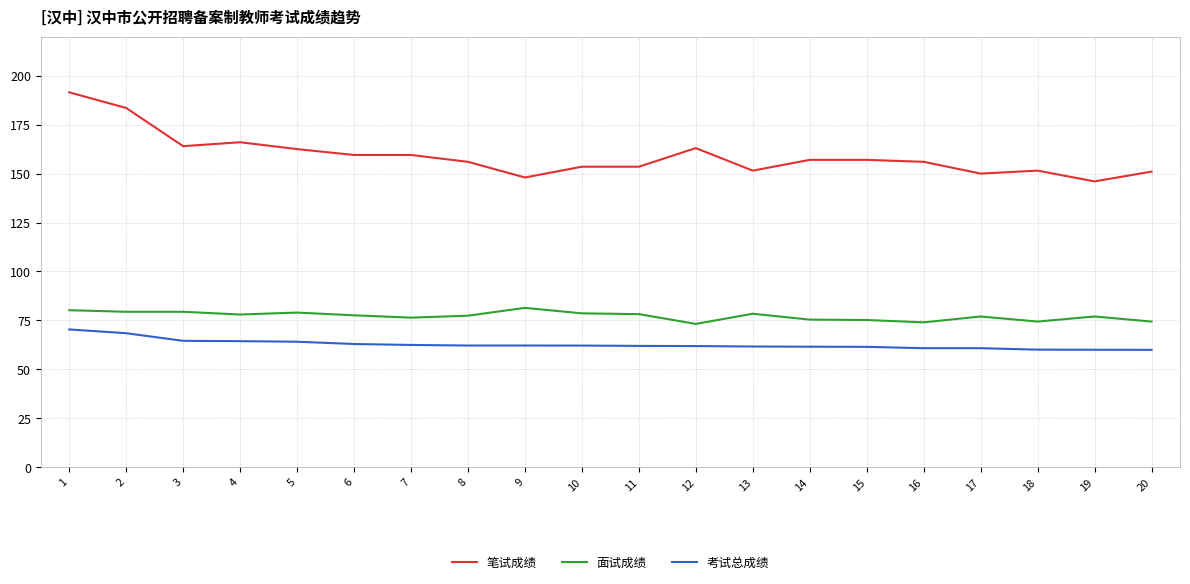

What is the difference between the 面试成绩 values at 3 and 6?

1.8